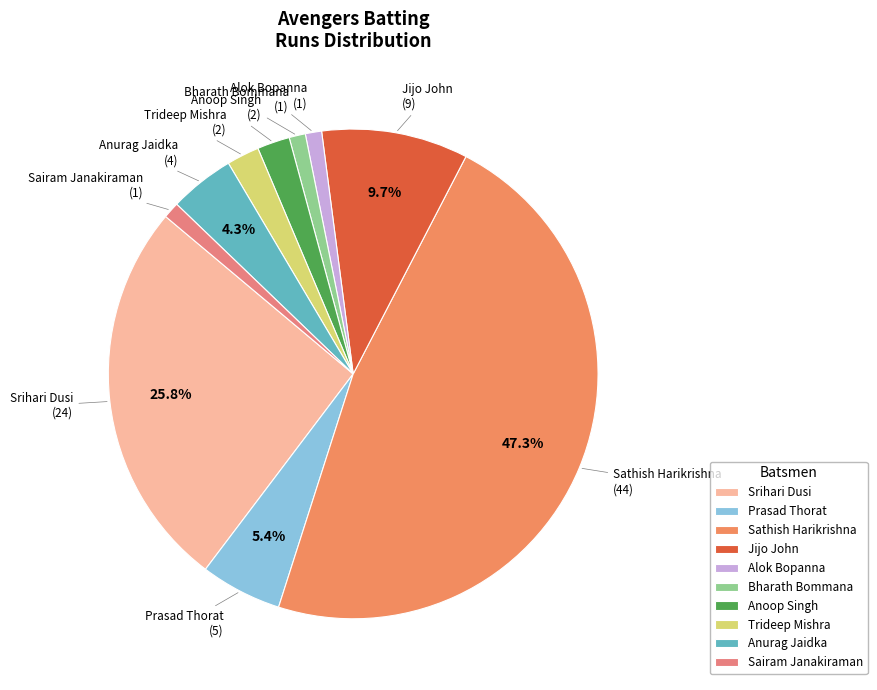

How many segments does this pie chart have?

10